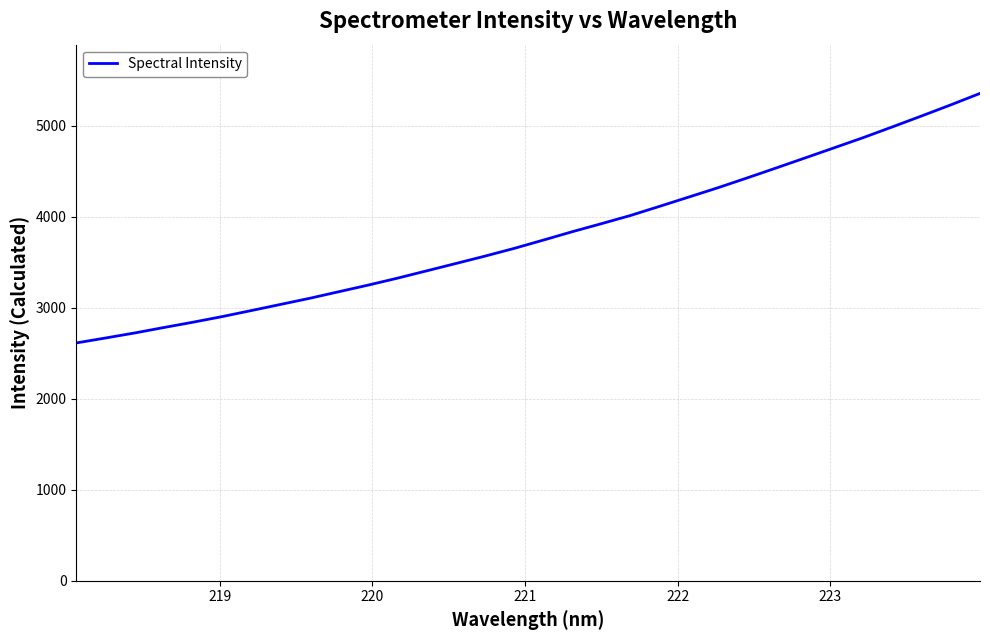

True or false: the data has more than 1 interior local peaks.

False